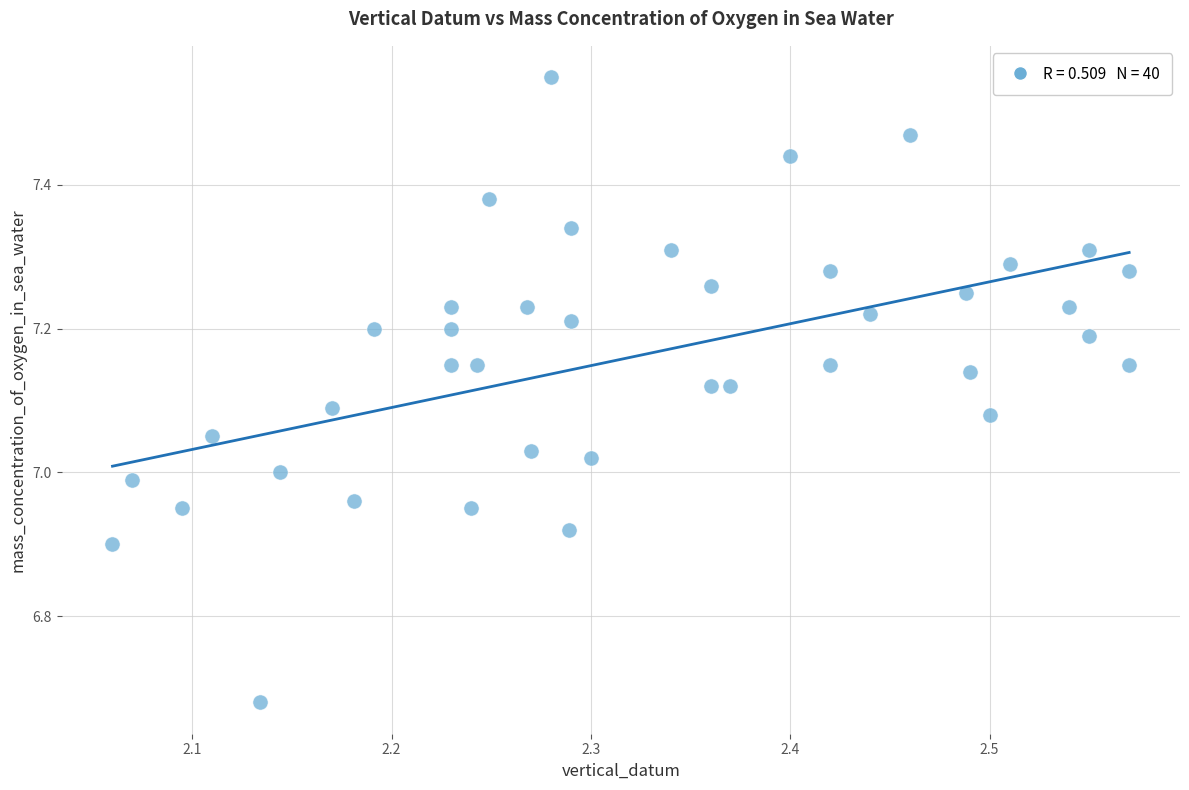

What is the range of Y values (max minus min)?

0.9